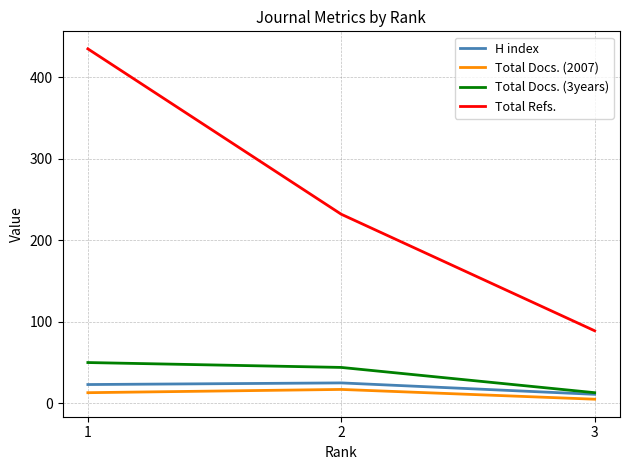

What are all the series names shown in the legend?

H index, Total Docs. (2007), Total Docs. (3years), Total Refs.